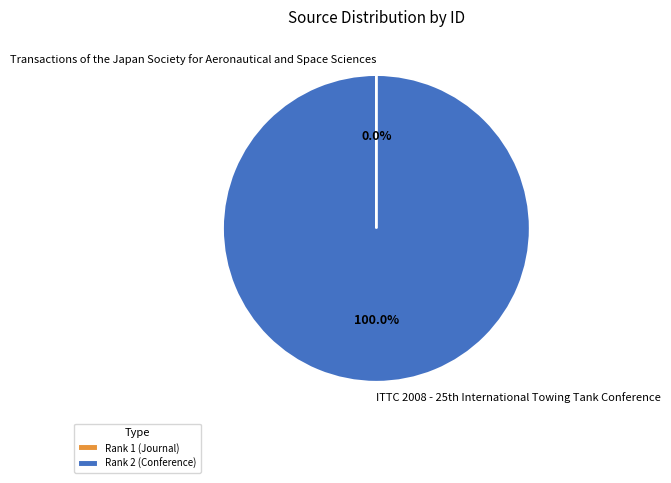

Does any single category account for the majority?

Yes